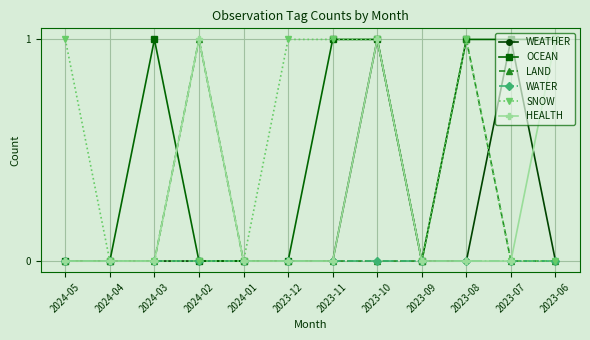

At which category is the sum across all series the highest?

2023-10